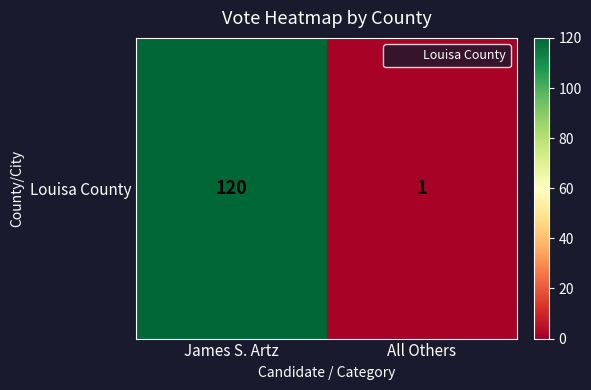

List the labels in order of value, largest first.

James S. Artz, All Others